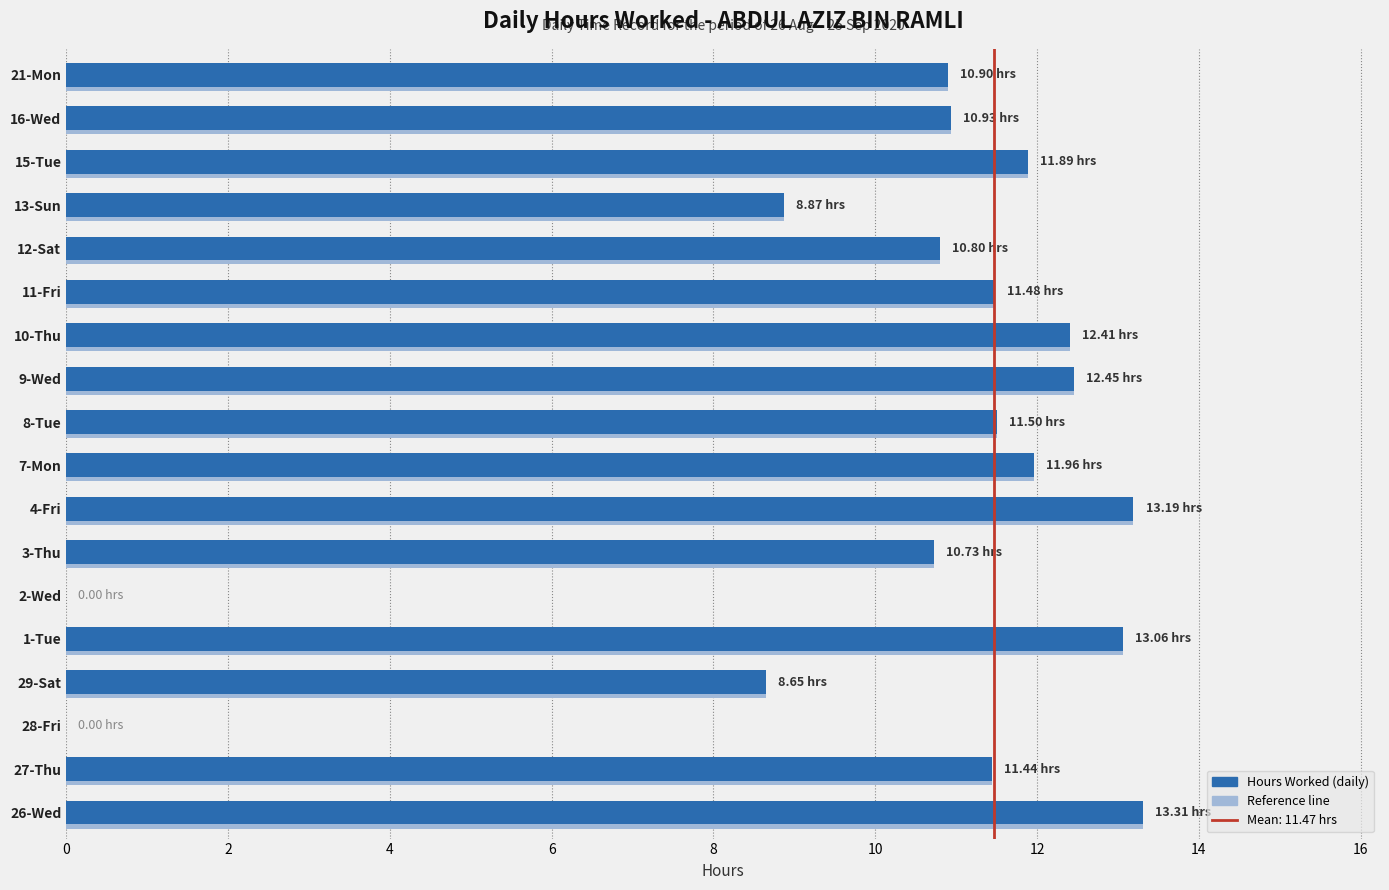

What is the total value across all series at 1-Tue?

26.1